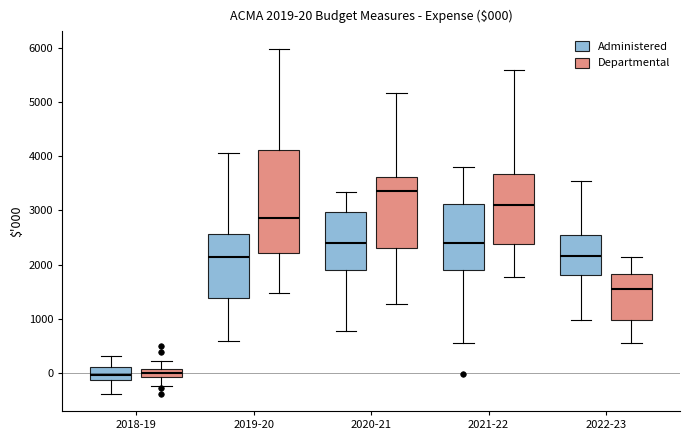

Which box's median line is the highest?

2020-21 (Departmental)